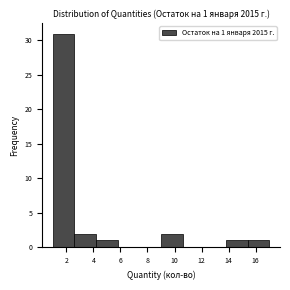

Which range on the x-axis has the tallest bar?

1.0 to 2.6